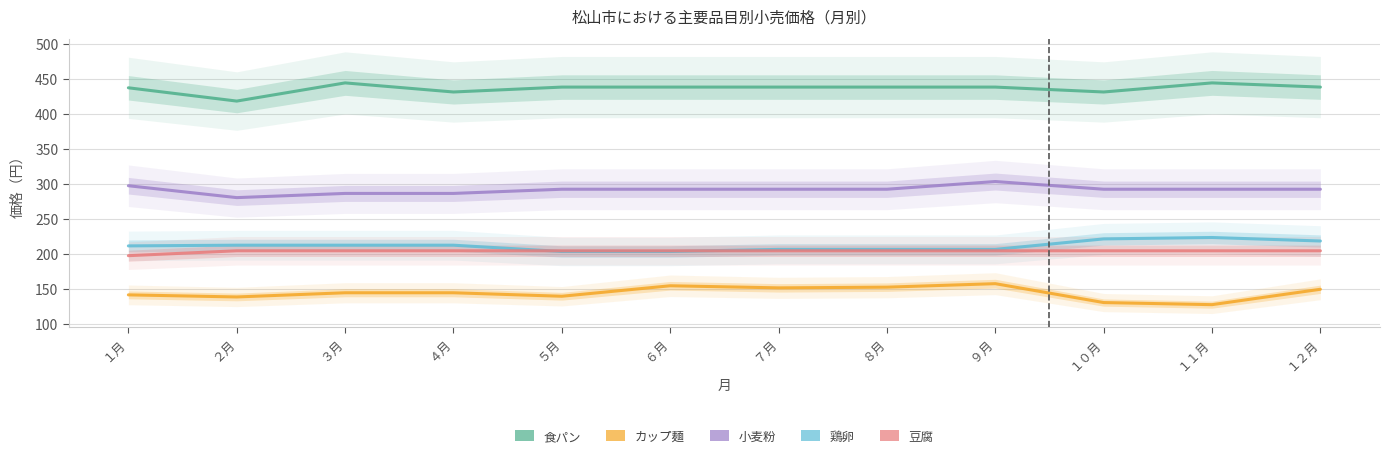

Between ３月 and １１月, which series saw the biggest shift?

カップ麺